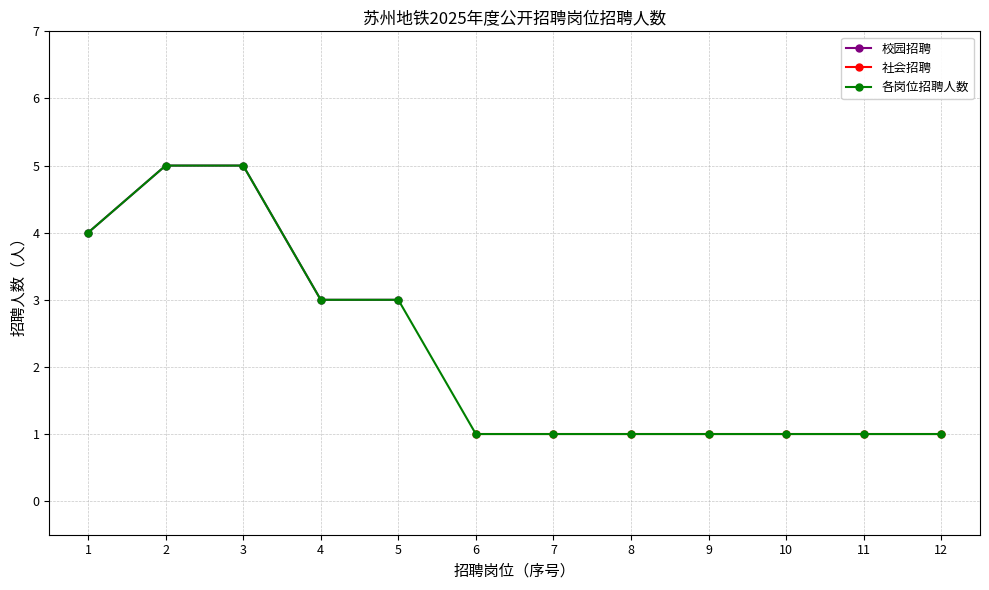

How many data points are above 4?

2